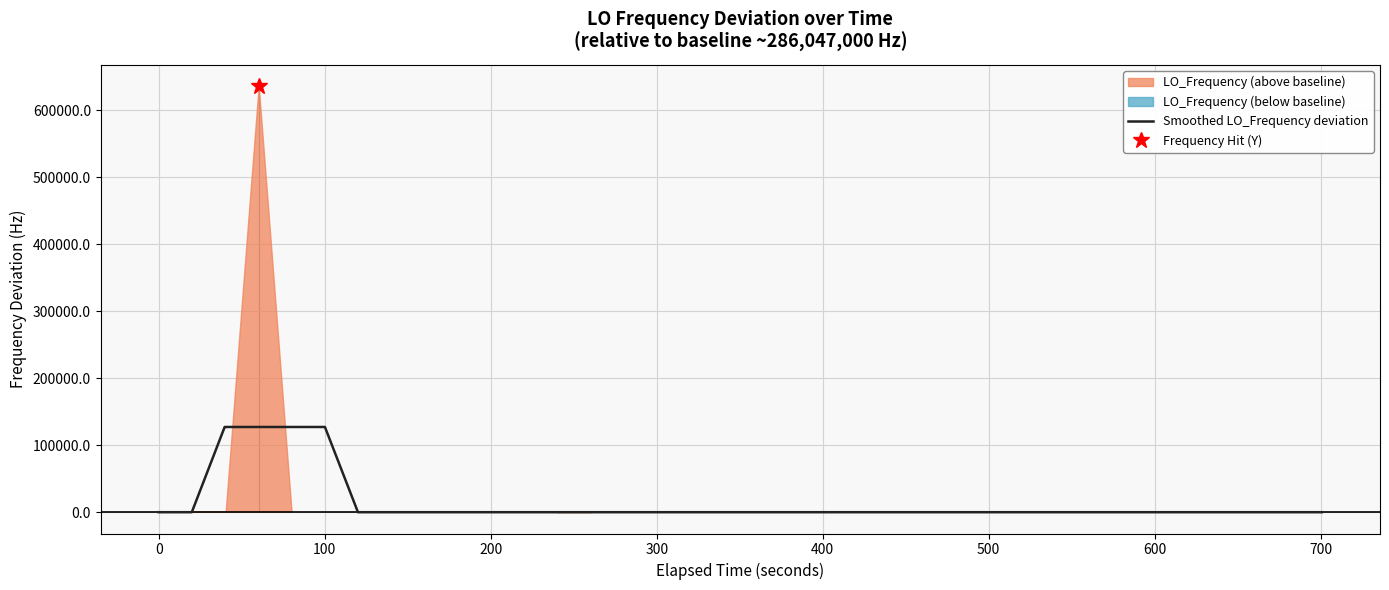

What is the maximum value for Smoothed LO_Frequency deviation?

127142.6